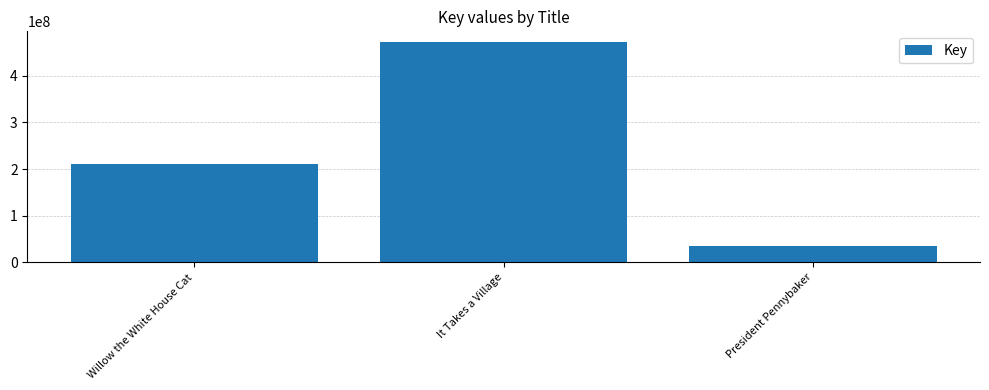

Reading right to left, what are all the values shown in this chart?

34845578	471563533	211469902